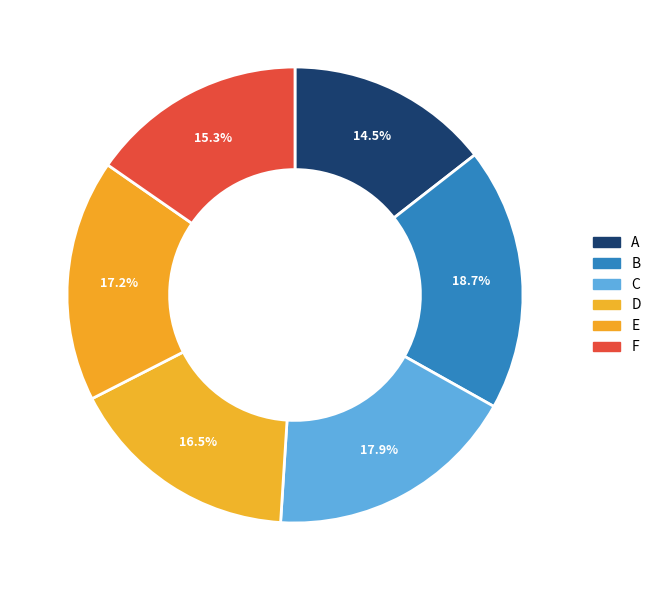

Count the number of slices in the pie.

6